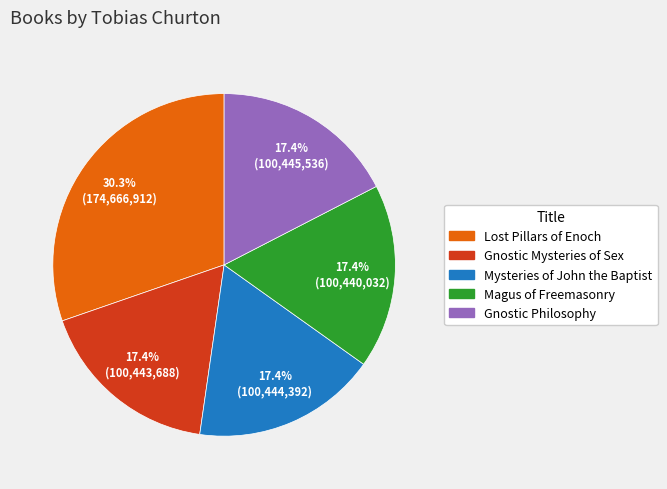

Count the number of slices in the pie.

5